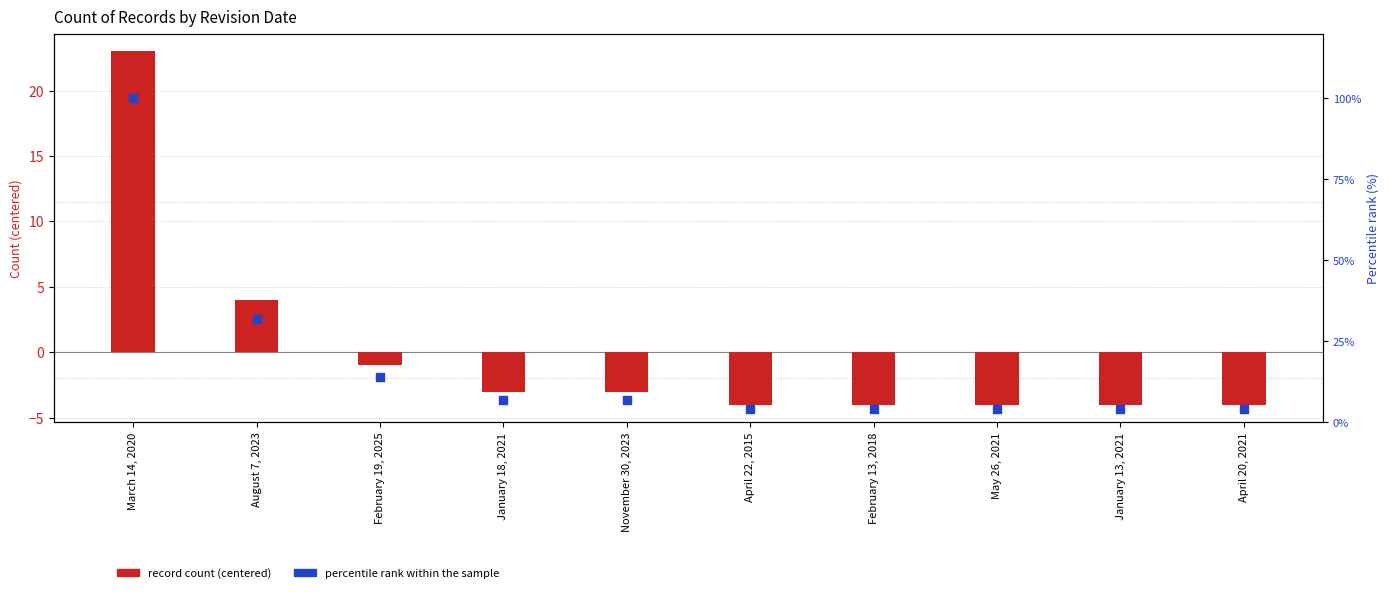

Which series has the largest total across all categories?

percentile rank within the sample